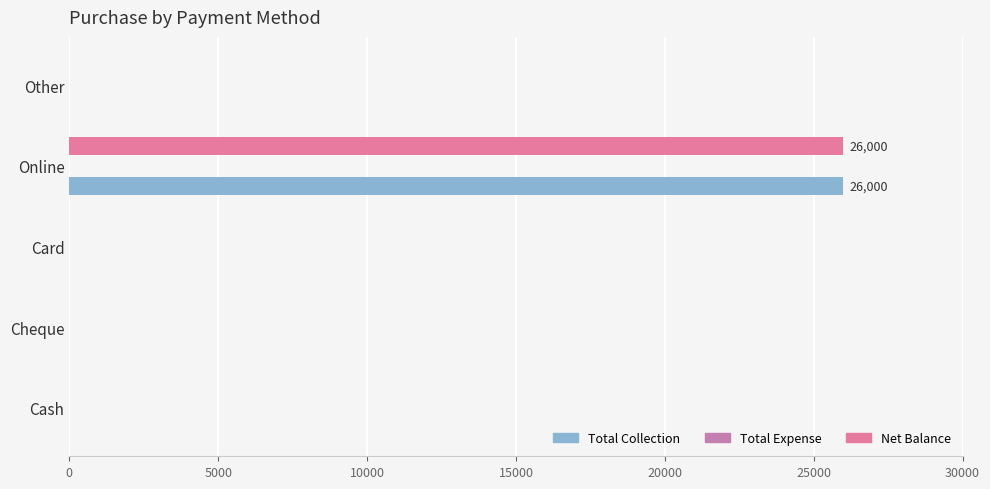

How many categories are shown in the chart?

5